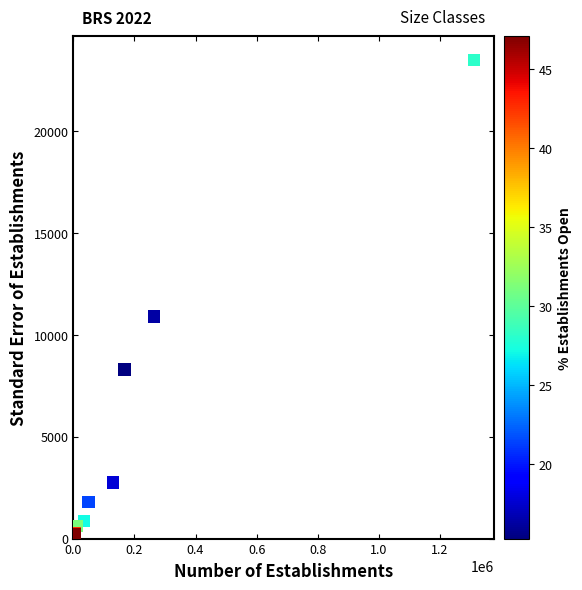

What Y value in the scatter plot is closest to 11846?

10902